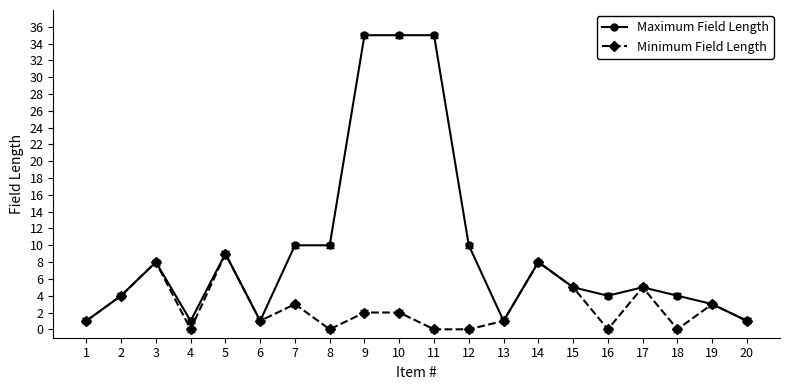

Reading left to right, transcribe all the data shown in this chart.

Maximum Field Length: 1=1	2=4	3=8	4=1	5=9	6=1	7=10	8=10	9=35	10=35	11=35	12=10	13=1	14=8	15=5	16=4	17=5	18=4	19=3	20=1
Minimum Field Length: 1=1	2=4	3=8	4=0	5=9	6=1	7=3	8=0	9=2	10=2	11=0	12=0	13=1	14=8	15=5	16=0	17=5	18=0	19=3	20=1